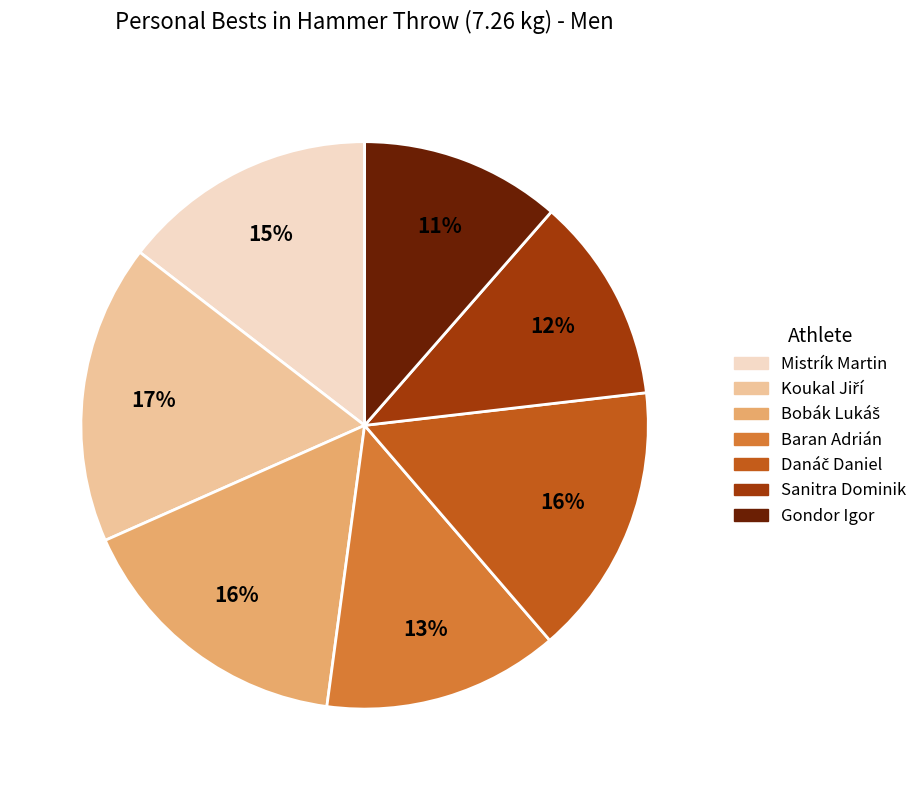

To the nearest percent, what percentage of the pie is Sanitra Dominik?

12%